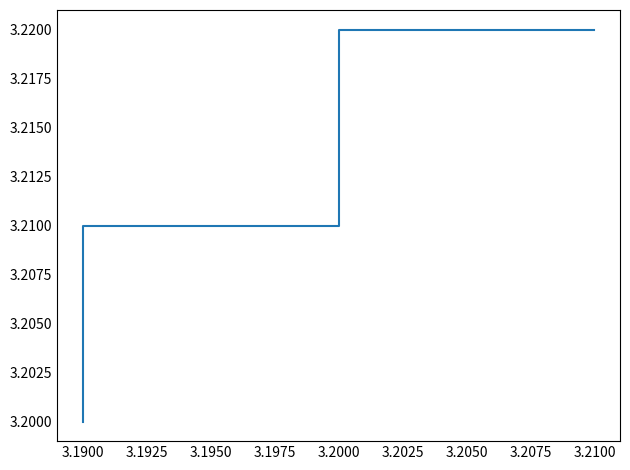

What value does the data have at 3.1900?

3.2